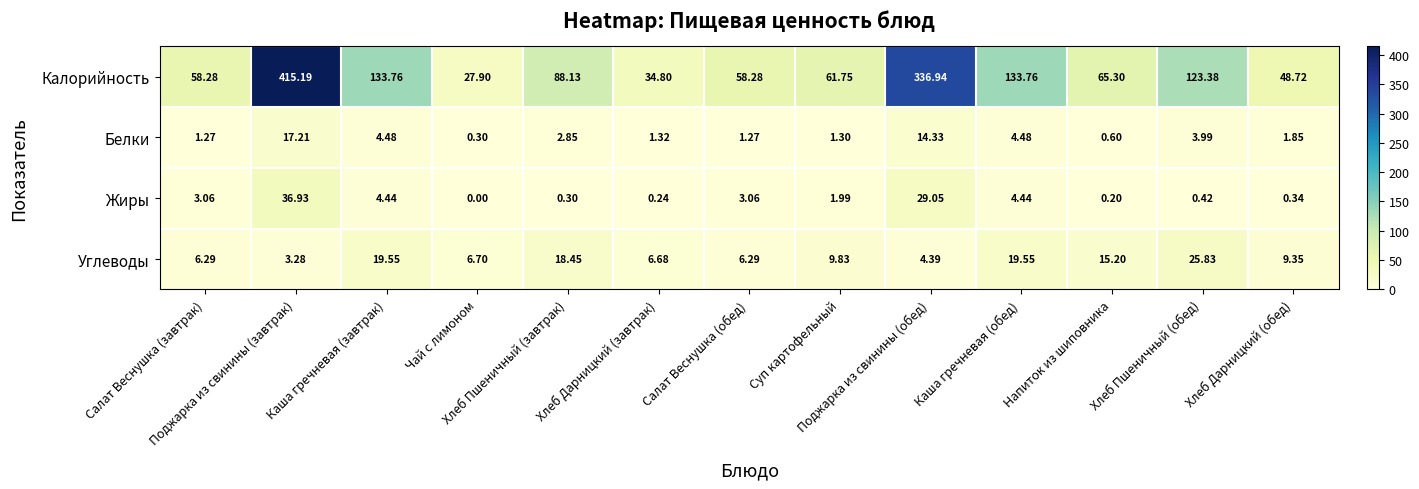

Which series has the largest total across all categories?

Калорийность